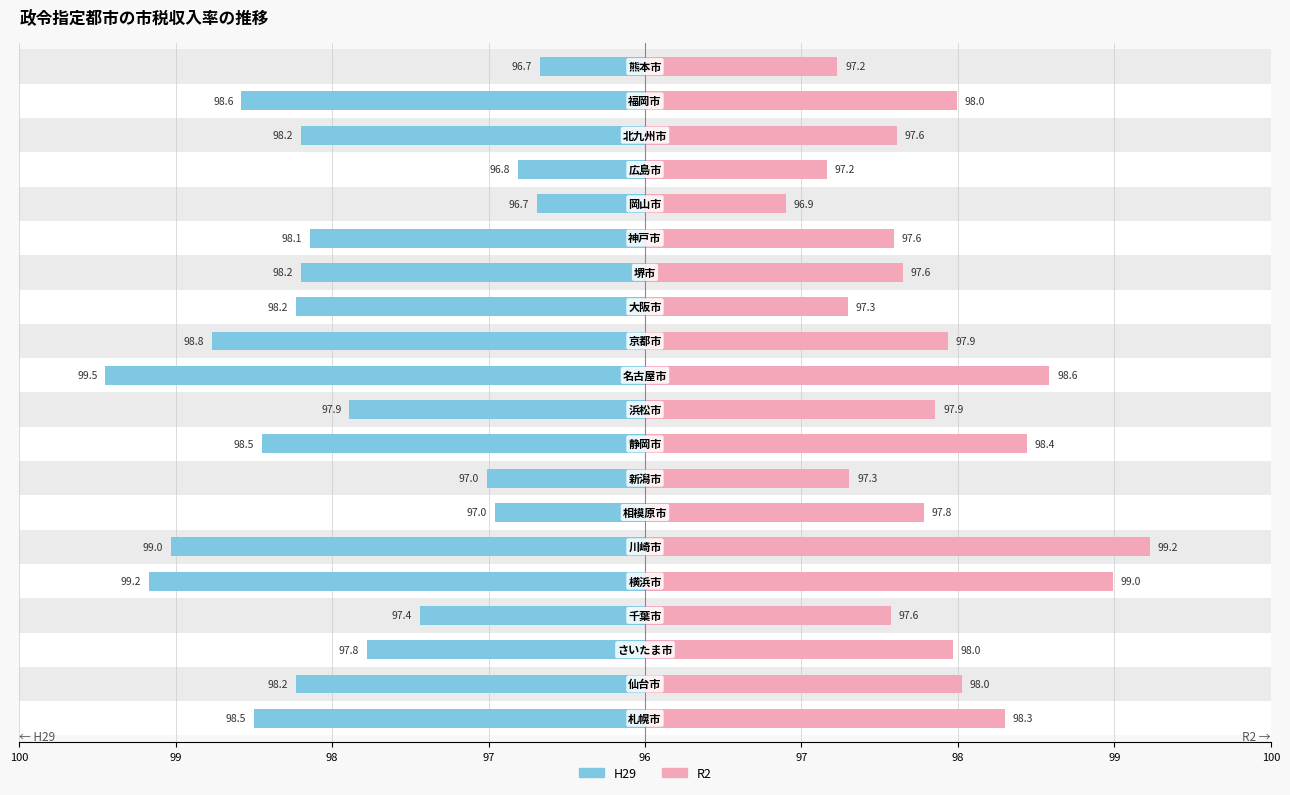

Which has a higher value, 99 or 17?

99